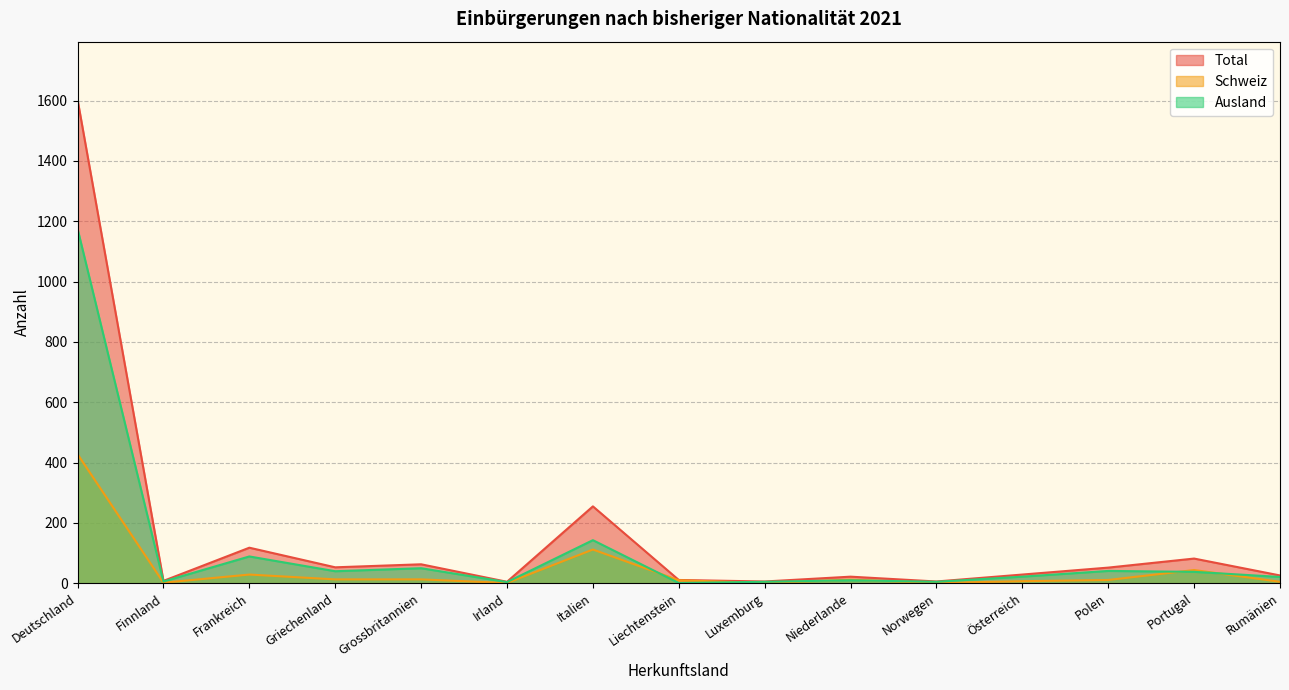

How many lines are shown in the chart?

3